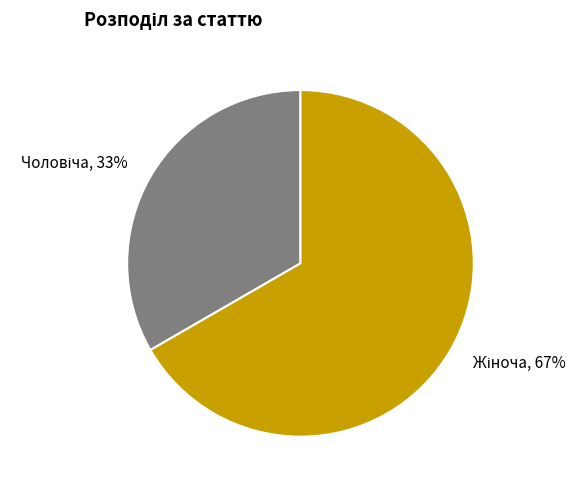

To the nearest percent, what is the average slice percentage?

50%